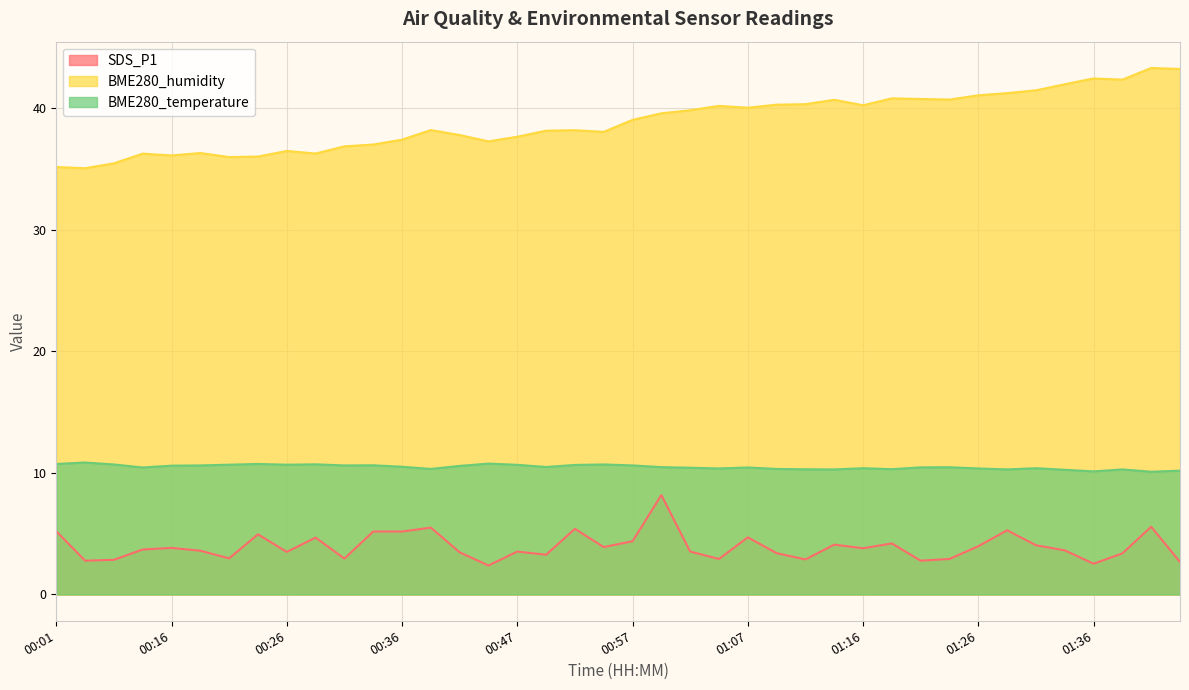

Reading left to right, transcribe all the data shown in this chart.

SDS_P1: 5.2	2.8	2.9	3.7	3.8	3.6	3.0	5.0	3.5	4.7	3.0	5.2	5.2	5.5	3.5	2.4	3.5	3.3	5.4	3.9	4.4	8.2	3.5	2.9	4.7	3.4	2.9	4.1	3.8	4.2	2.8	2.9	4.0	5.3	4.0	3.6	2.5	3.4	5.6	2.7
BME280_humidity: 35.2	35.1	35.5	36.3	36.1	36.3	36.0	36.0	36.5	36.3	36.9	37.0	37.4	38.2	37.8	37.3	37.7	38.2	38.2	38.1	39.1	39.6	39.9	40.2	40.1	40.3	40.4	40.7	40.3	40.8	40.8	40.7	41.1	41.3	41.5	42.0	42.5	42.4	43.3	43.2
BME280_temperature: 10.7	10.9	10.7	10.4	10.6	10.6	10.7	10.7	10.7	10.7	10.6	10.6	10.5	10.3	10.6	10.8	10.7	10.5	10.7	10.7	10.6	10.5	10.4	10.4	10.4	10.3	10.3	10.3	10.4	10.3	10.5	10.5	10.4	10.3	10.4	10.3	10.1	10.3	10.1	10.2